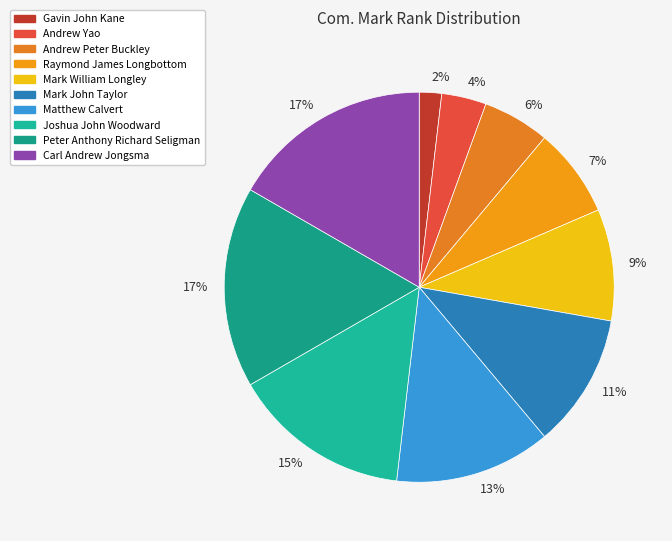

How many slices are in this pie chart?

10